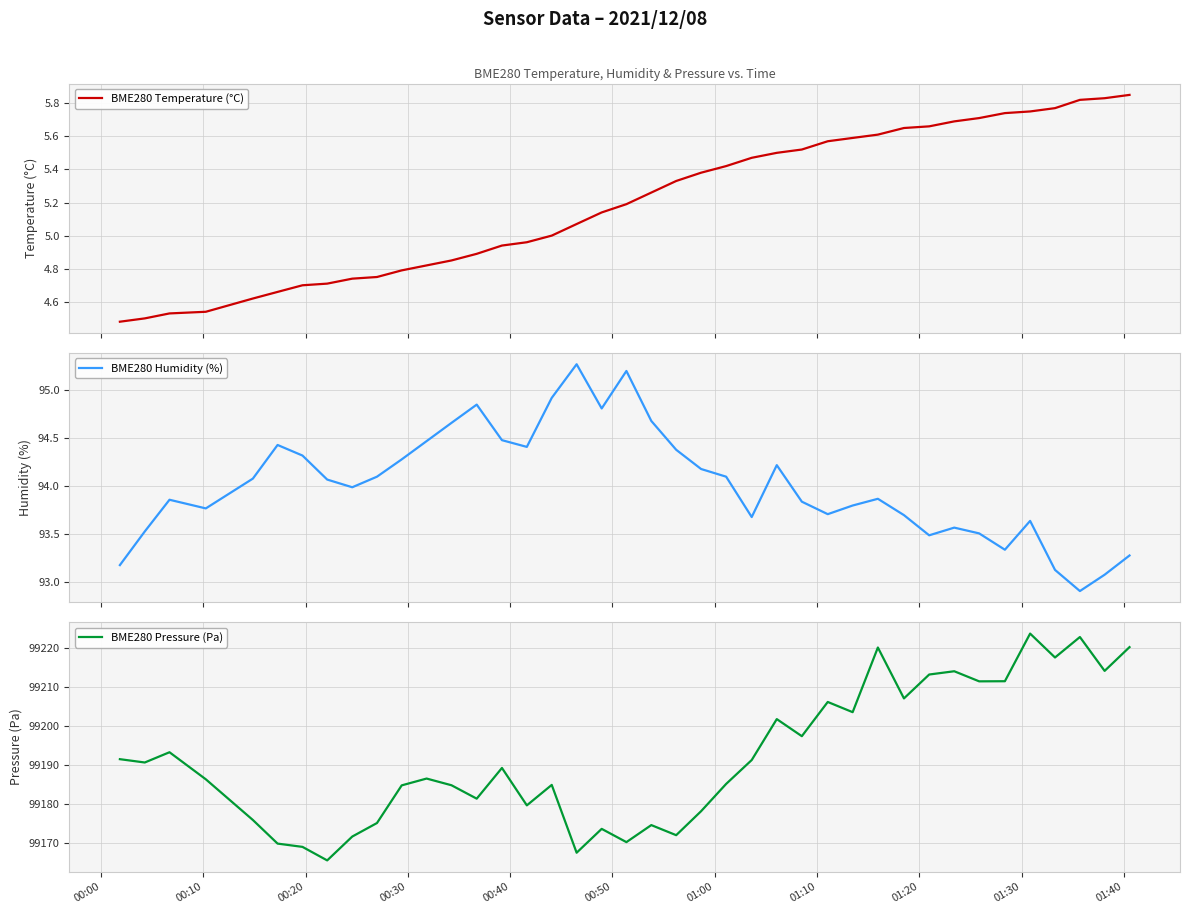

True or false: BME280 Humidity (%) and BME280 Pressure (Pa) cross at least once.

False